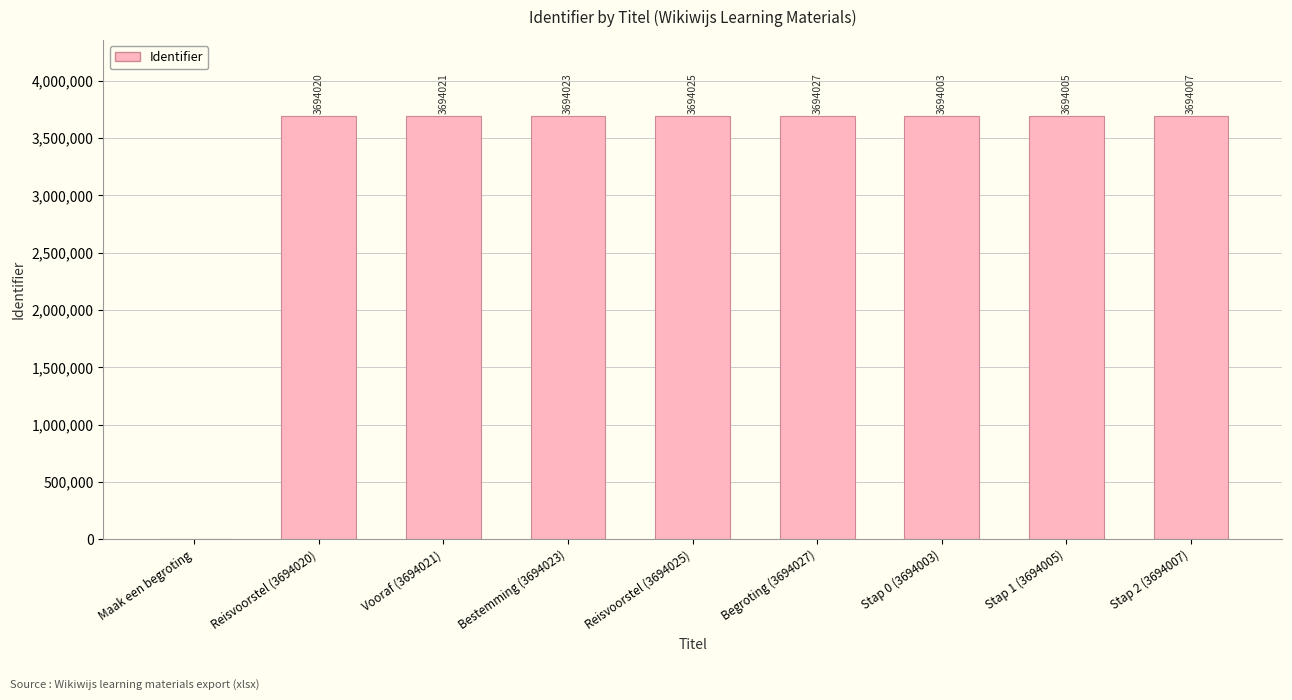

Which has a higher value, Maak een begroting or Bestemming (3694023)?

Bestemming (3694023)